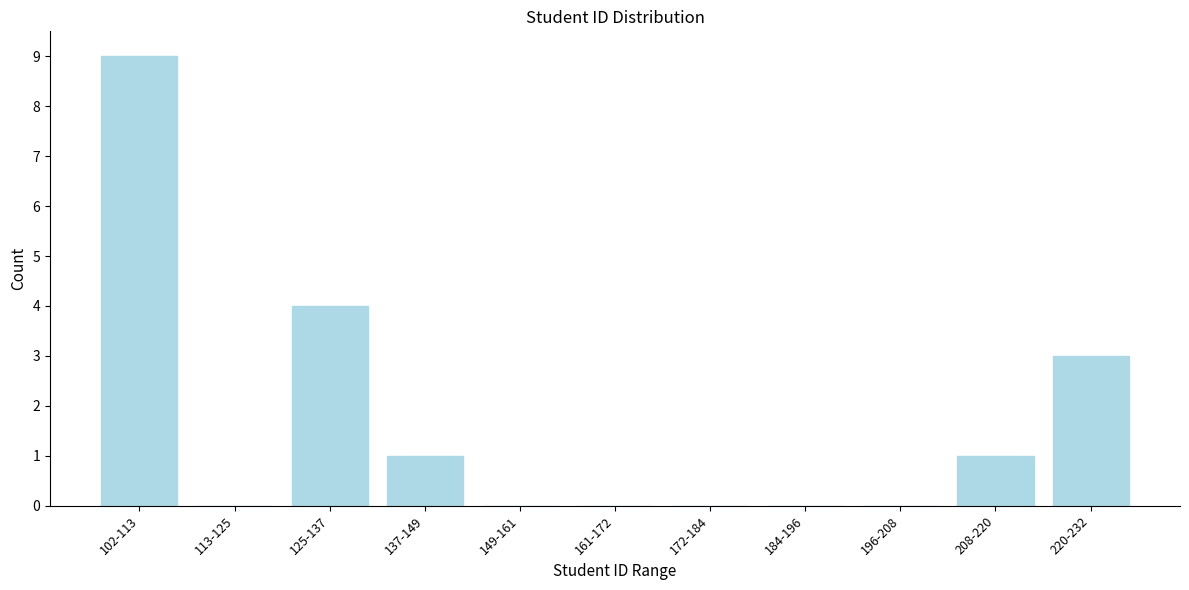

Reading right to left, what are all the values shown in this chart?

220-232=3	208-220=1	196-208=0	184-196=0	172-184=0	161-172=0	149-161=0	137-149=1	125-137=4	113-125=0	102-113=9